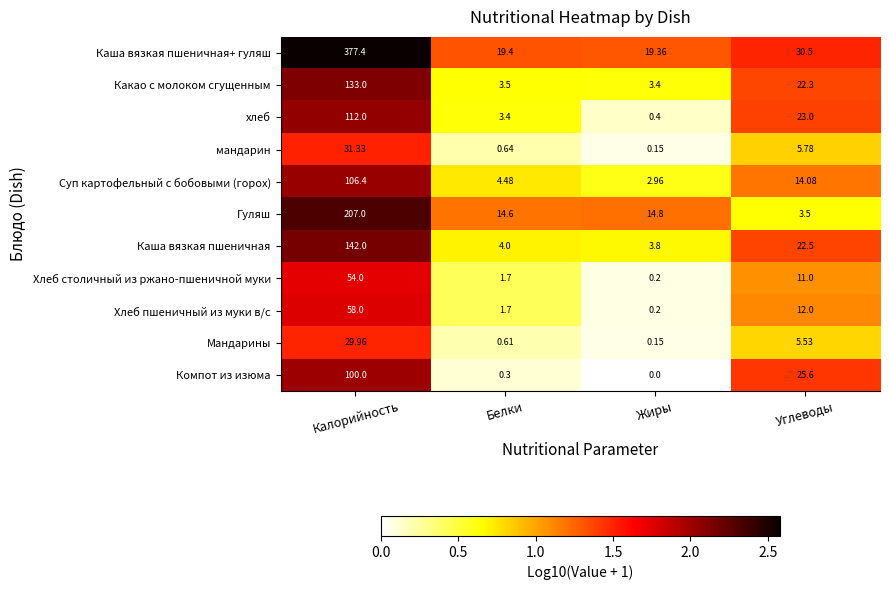

Count the number of categories in the chart.

4